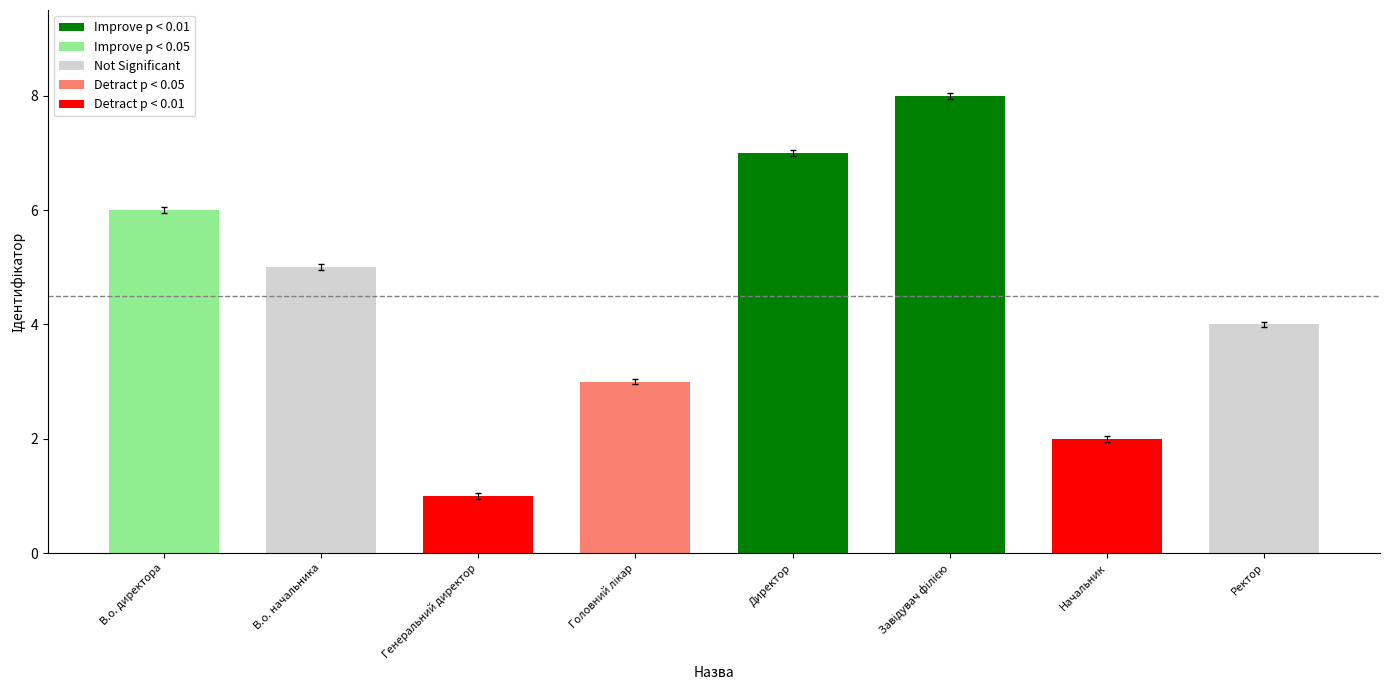

Which category has the lowest value across all series?

Генеральний директор